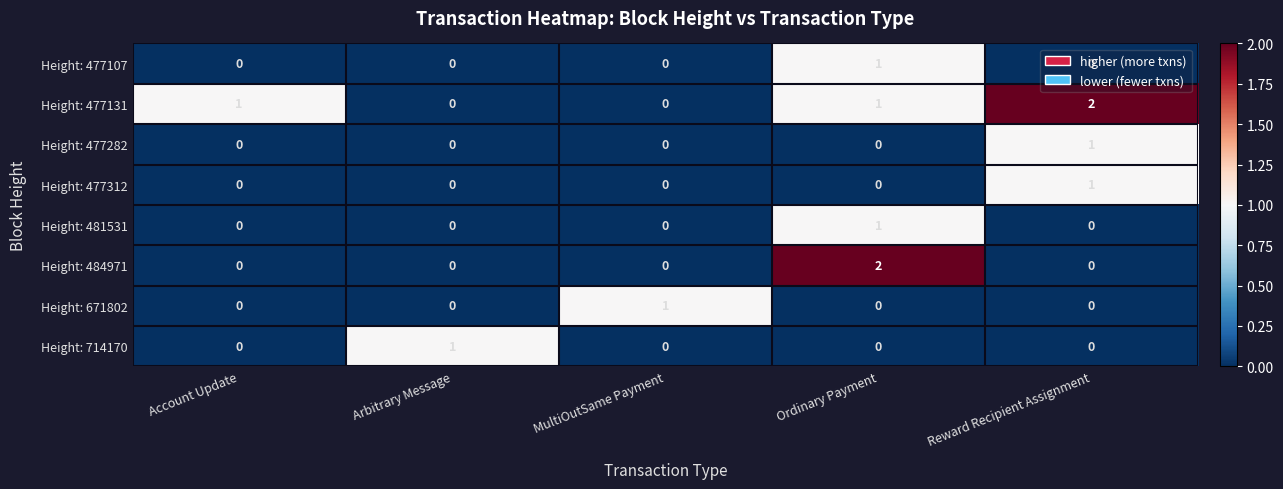

Is the value of Height: 671802 at Reward Recipient Assignment greater than the value of Height: 477312 at Reward Recipient Assignment?

No